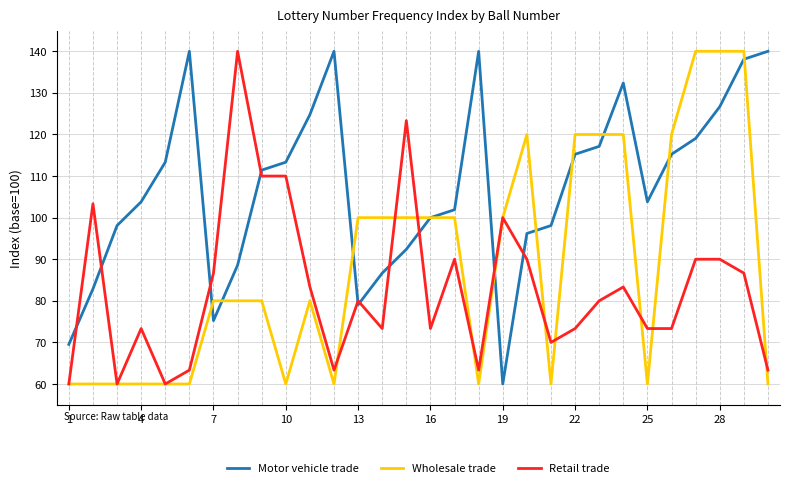

Reading left to right, what are all the values shown in this chart?

Motor vehicle trade: 69.5	82.9	98.1	103.8	113.3	140.0	75.2	88.6	111.4	113.3	124.8	140.0	79.0	86.7	92.4	100.0	101.9	140.0	60.0	96.2	98.1	115.2	117.1	132.4	103.8	115.2	119.0	126.7	138.1	140.0
Wholesale trade: 60.0	60.0	60.0	60.0	60.0	60.0	80.0	80.0	80.0	60.0	80.0	60.0	100.0	100.0	100.0	100.0	100.0	60.0	100.0	120.0	60.0	120.0	120.0	120.0	60.0	120.0	140.0	140.0	140.0	60.0
Retail trade: 60.0	103.3	60.0	73.3	60.0	63.3	86.7	140.0	110.0	110.0	83.3	63.3	80.0	73.3	123.3	73.3	90.0	63.3	100.0	90.0	70.0	73.3	80.0	83.3	73.3	73.3	90.0	90.0	86.7	63.3